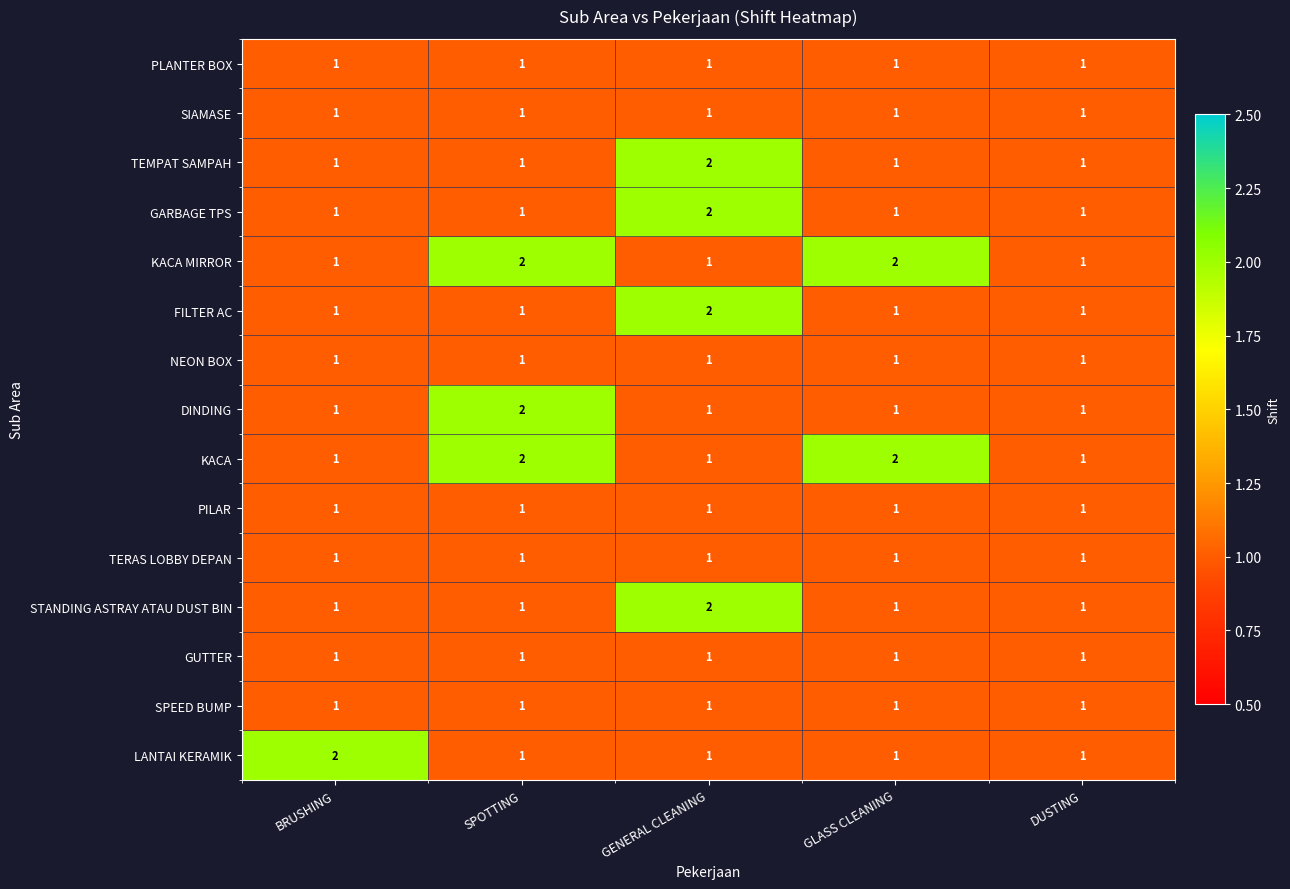

How many LANTAI KERAMIK values are between 1 and 2?

5